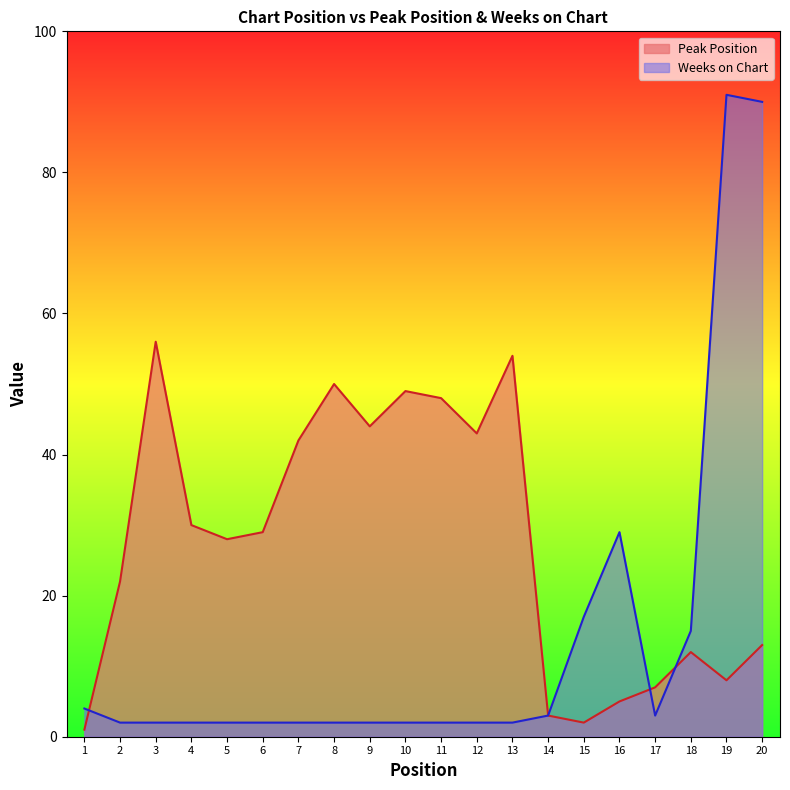

Does the chart have visible grid lines?

No